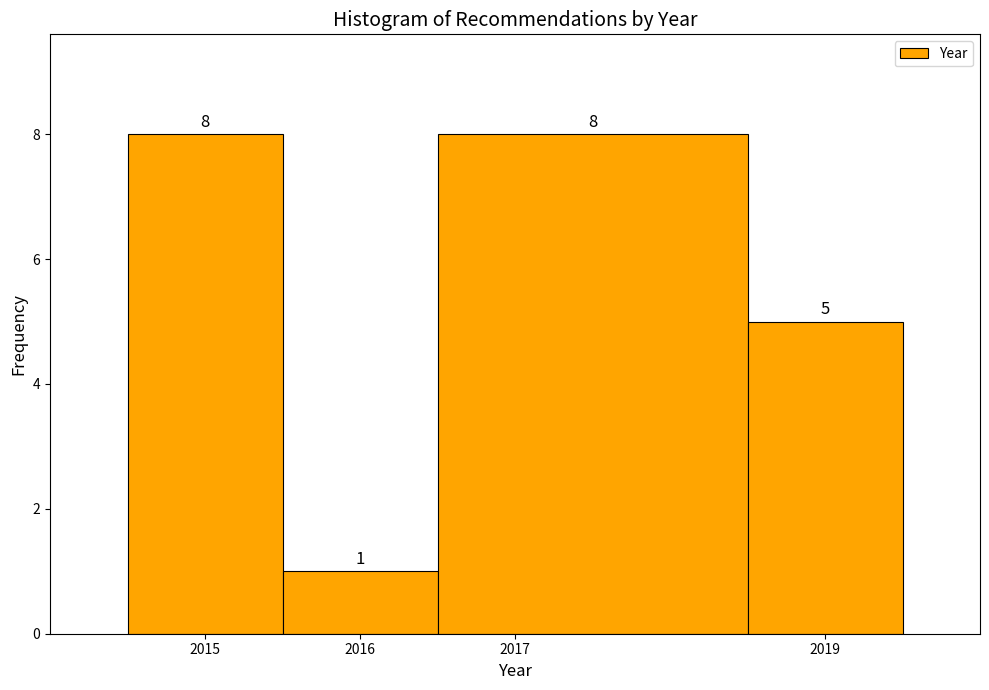

How tall is the bar that spans 2016.5 to 2018.5 on the x-axis?

8